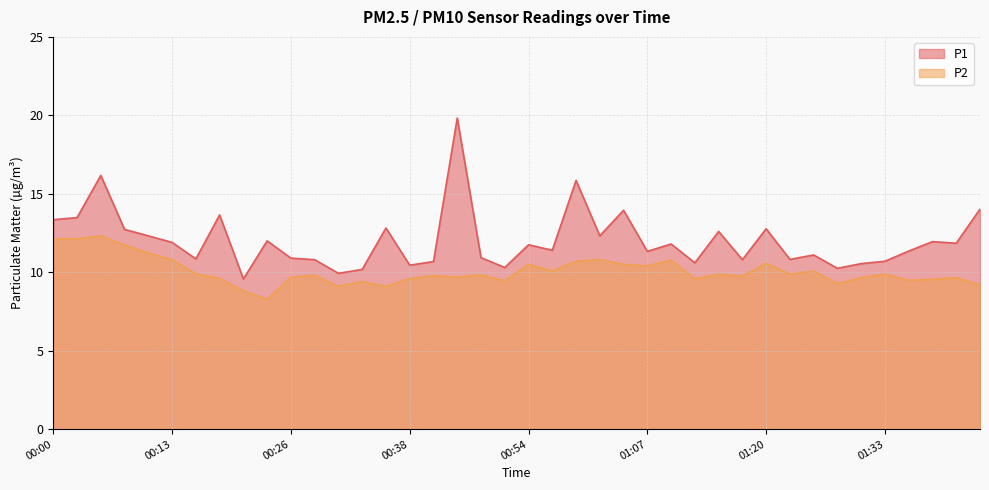

How many data points does each series have?

40